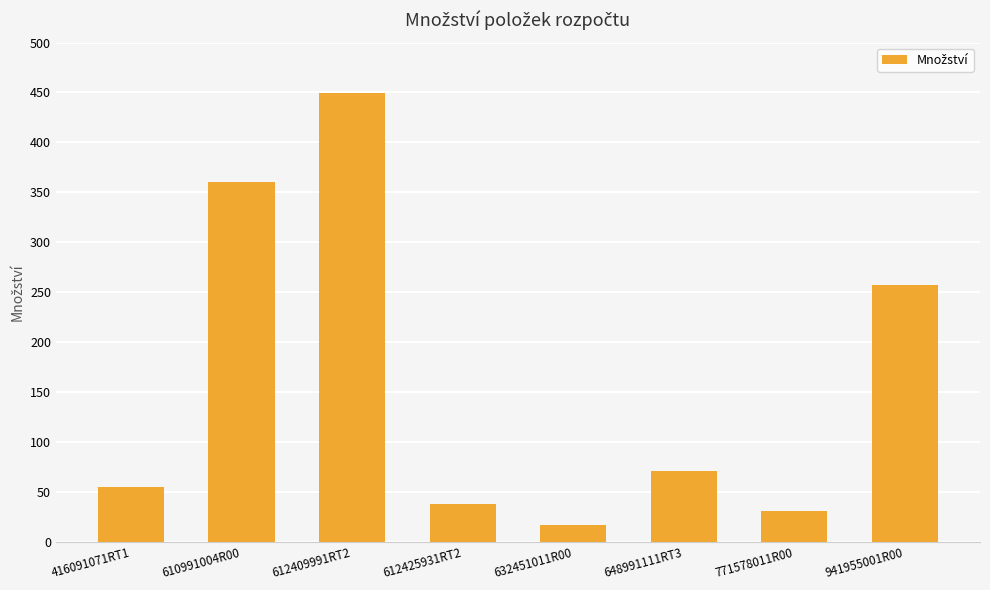

Reading right to left, list all the values displayed in this chart.

257.0	31.0	71.1	16.9	37.8	449.1	359.9	55.0